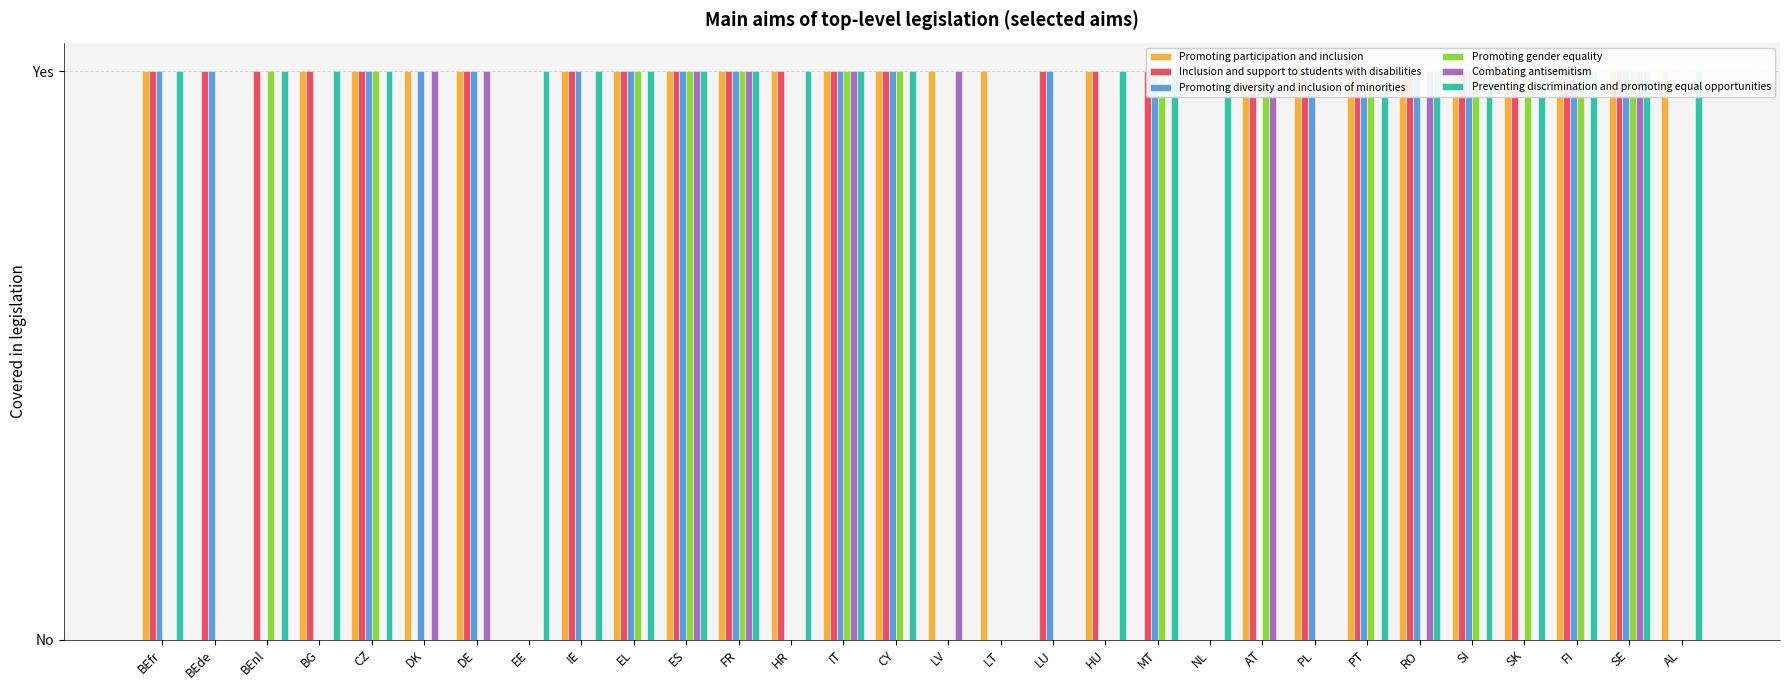

What is the maximum value for Promoting diversity and inclusion of minorities?

1